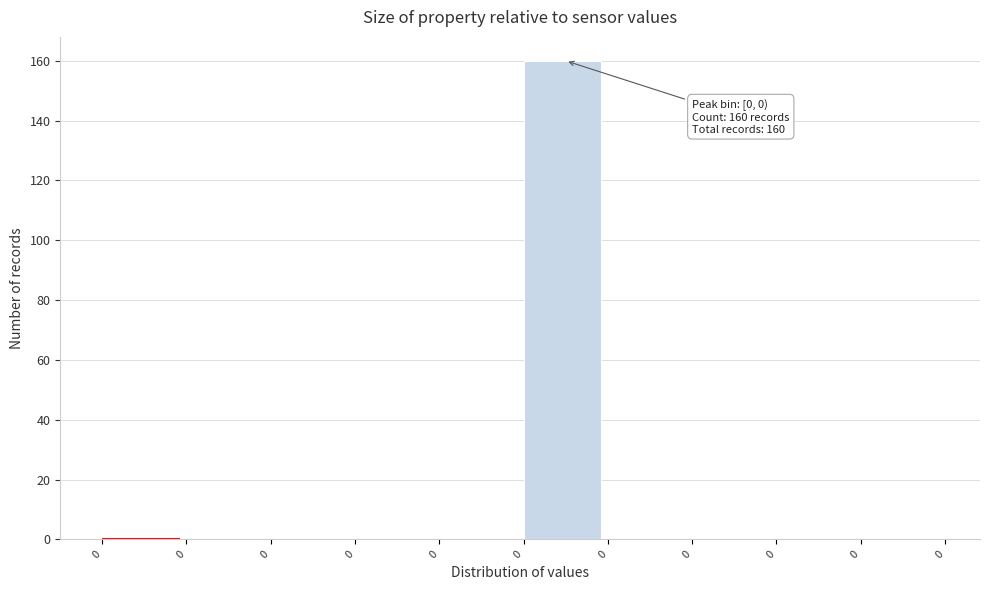

Are the bars horizontal?

No